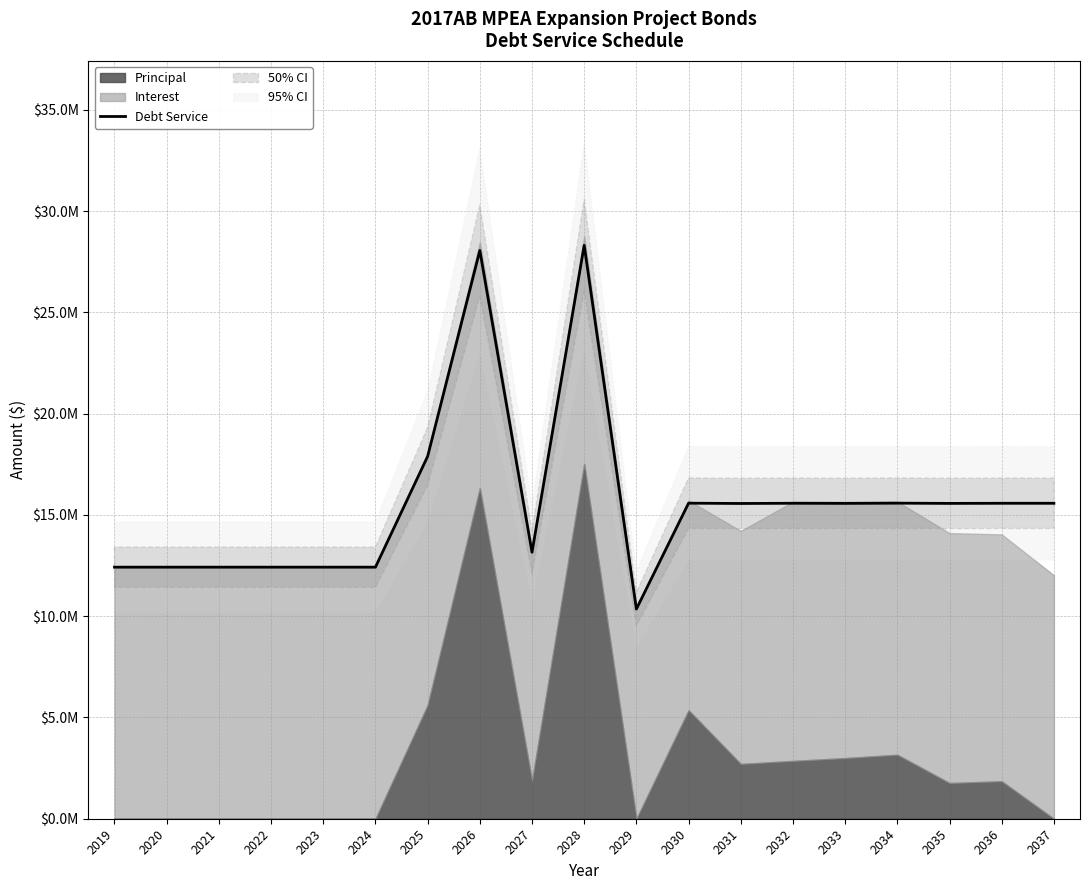

What value does the data have at 2037?

15574872.5